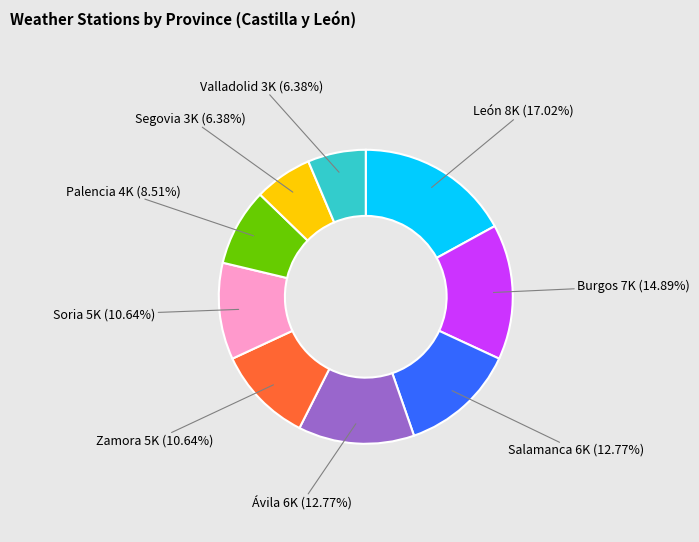

To the nearest percent, what percentage of the pie is Zamora?

11%